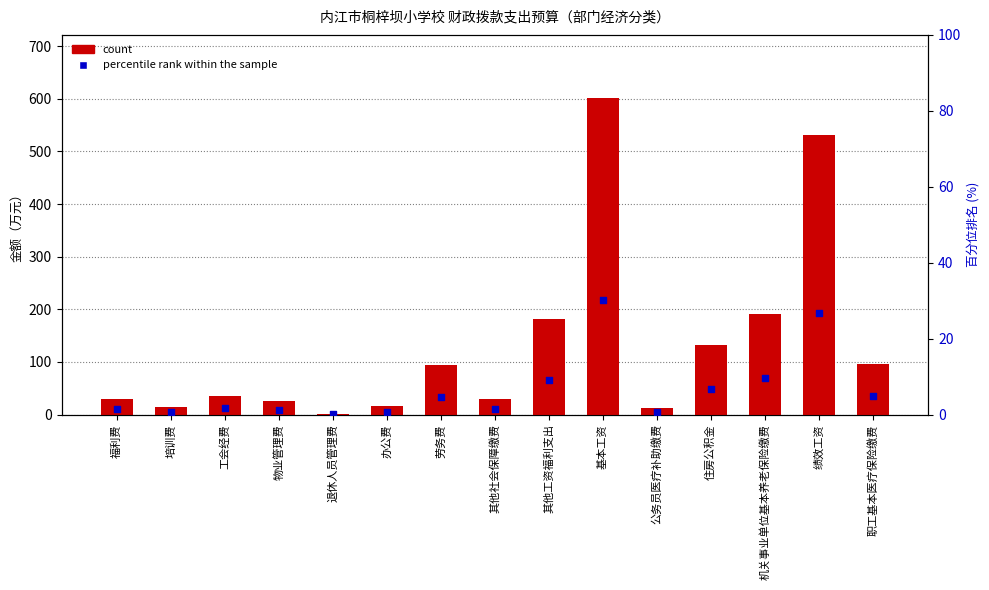

What are all the series names shown in the legend?

count, percentile rank within the sample